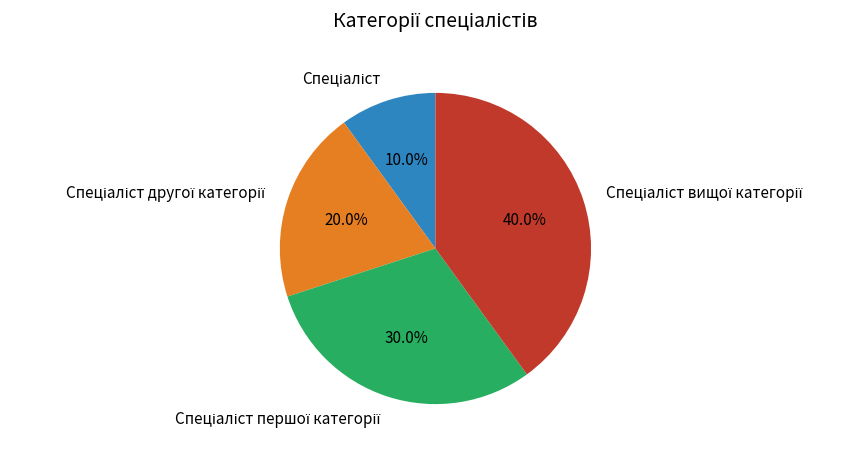

How many slices are in this pie chart?

4